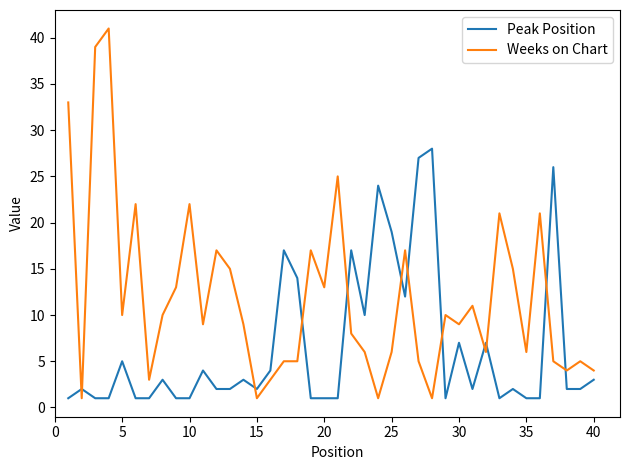

True or false: Weeks on Chart has more than 0 points higher than both neighbors.

True